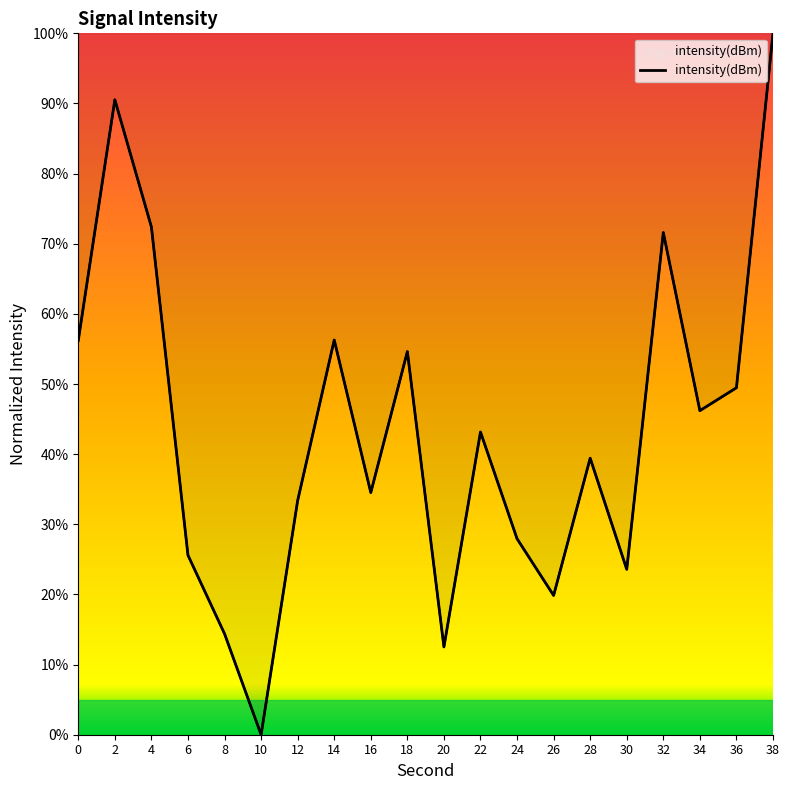

Read the value at 28.

39.4